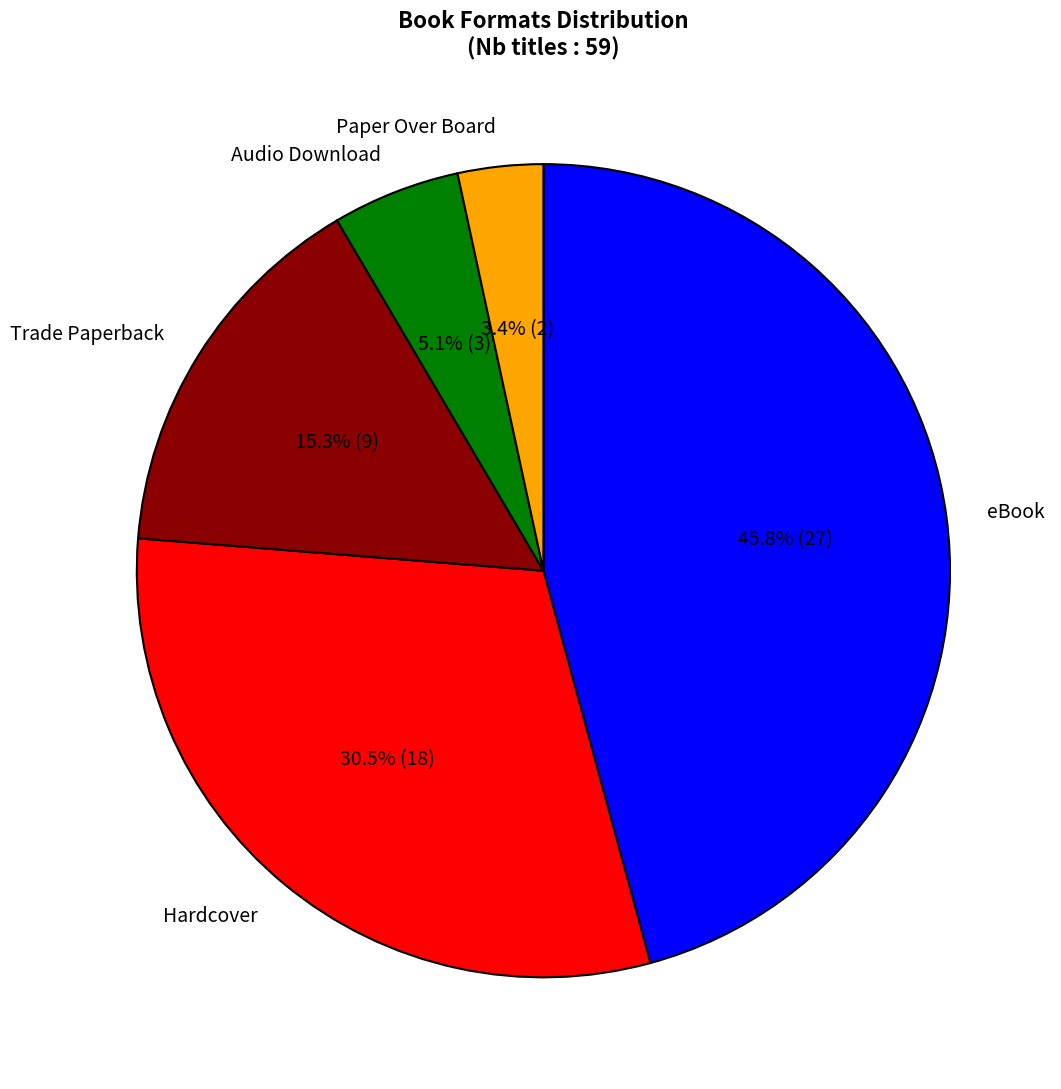

Which category has the biggest portion of the pie?

eBook